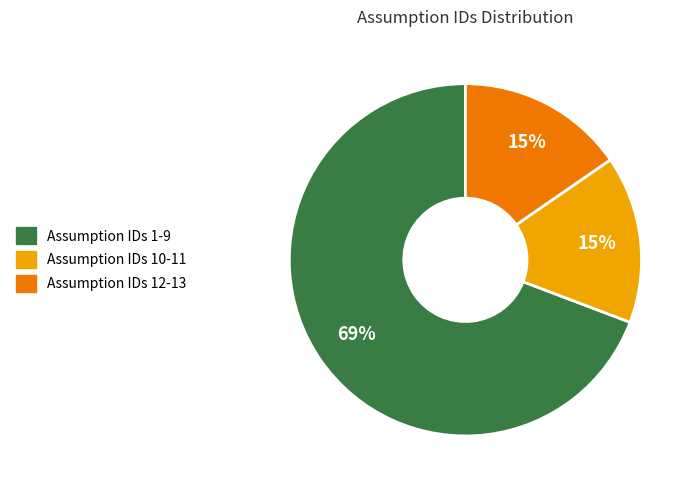

To the nearest percent, what is the average slice percentage?

33%